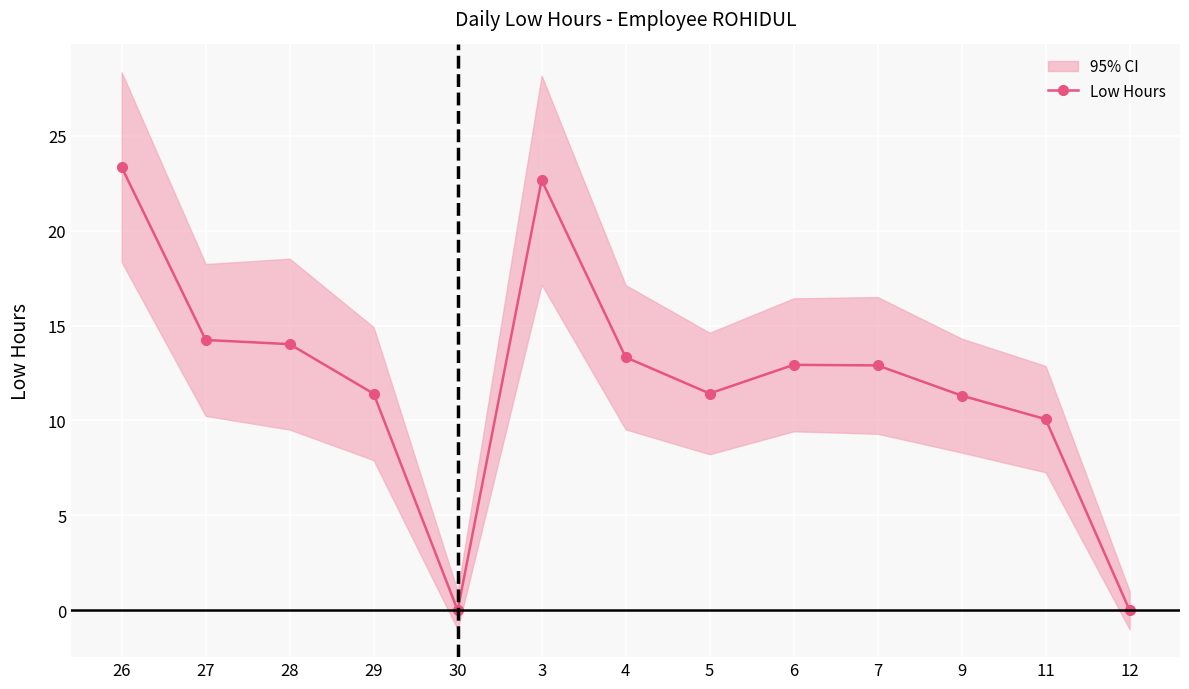

Reading left to right, extract all data points from this chart.

26=23.3	27=14.2	28=14.0	29=11.4	30=0.0	3=22.7	4=13.3	5=11.4	6=12.9	7=12.9	9=11.3	11=10.1	12=0.0